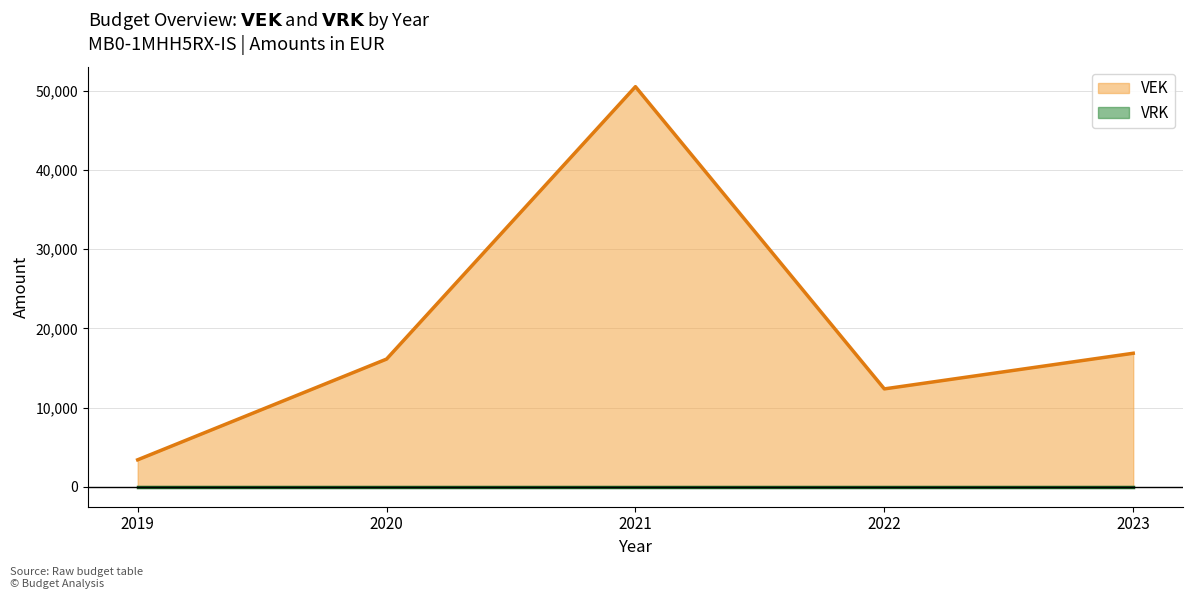

What is the difference between the second highest and minimum values?

13450